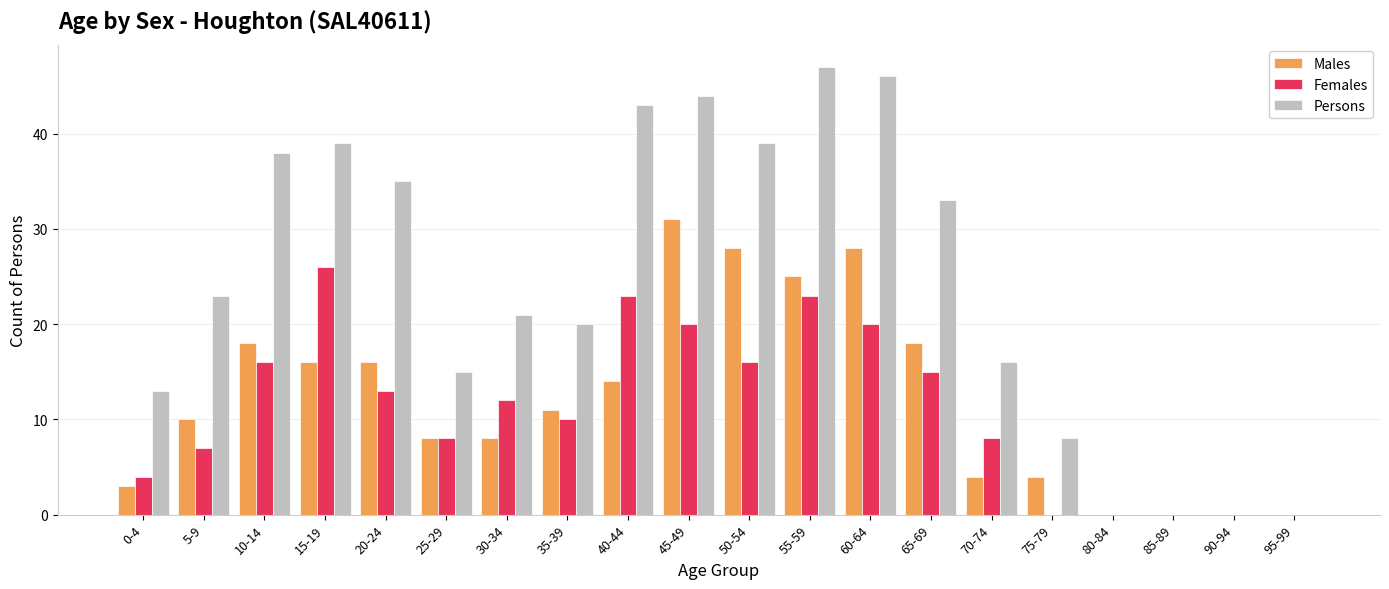

Which category has the highest value in the Males series?

45-49